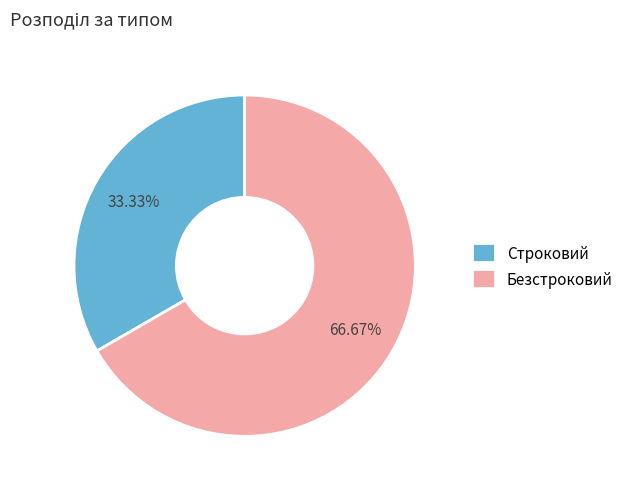

Which category has the smallest portion of the pie?

Строковий